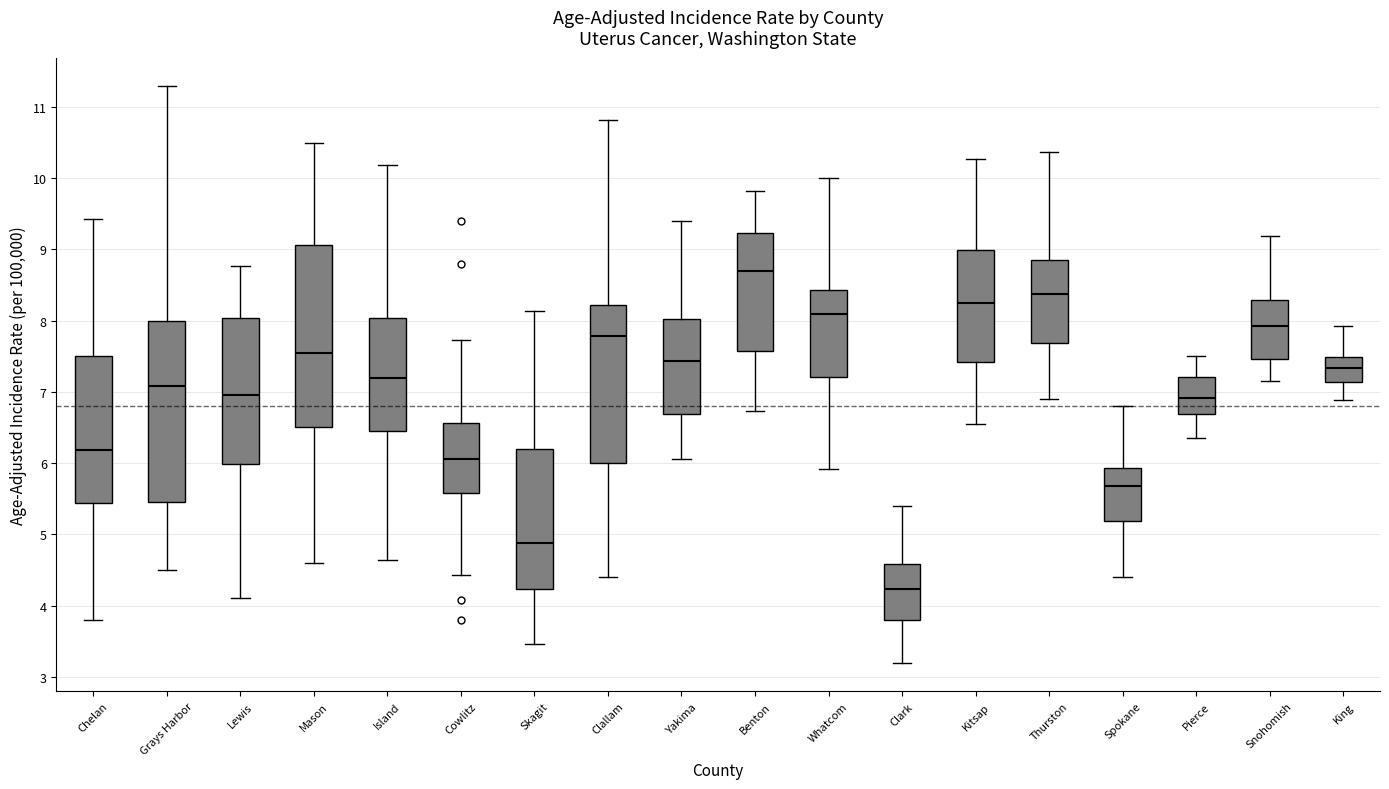

Which box has the lowest median line?

Clark